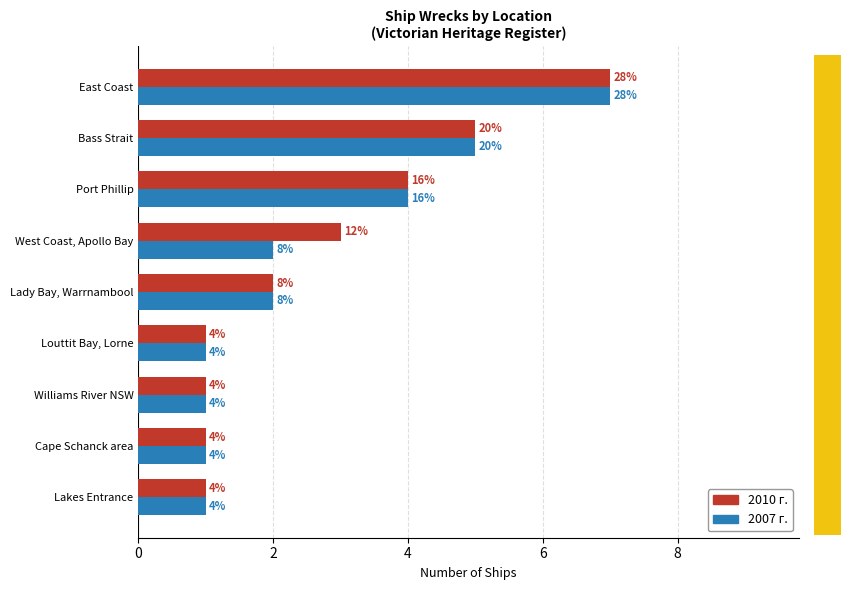

What is the maximum value for 2007 г.?

7